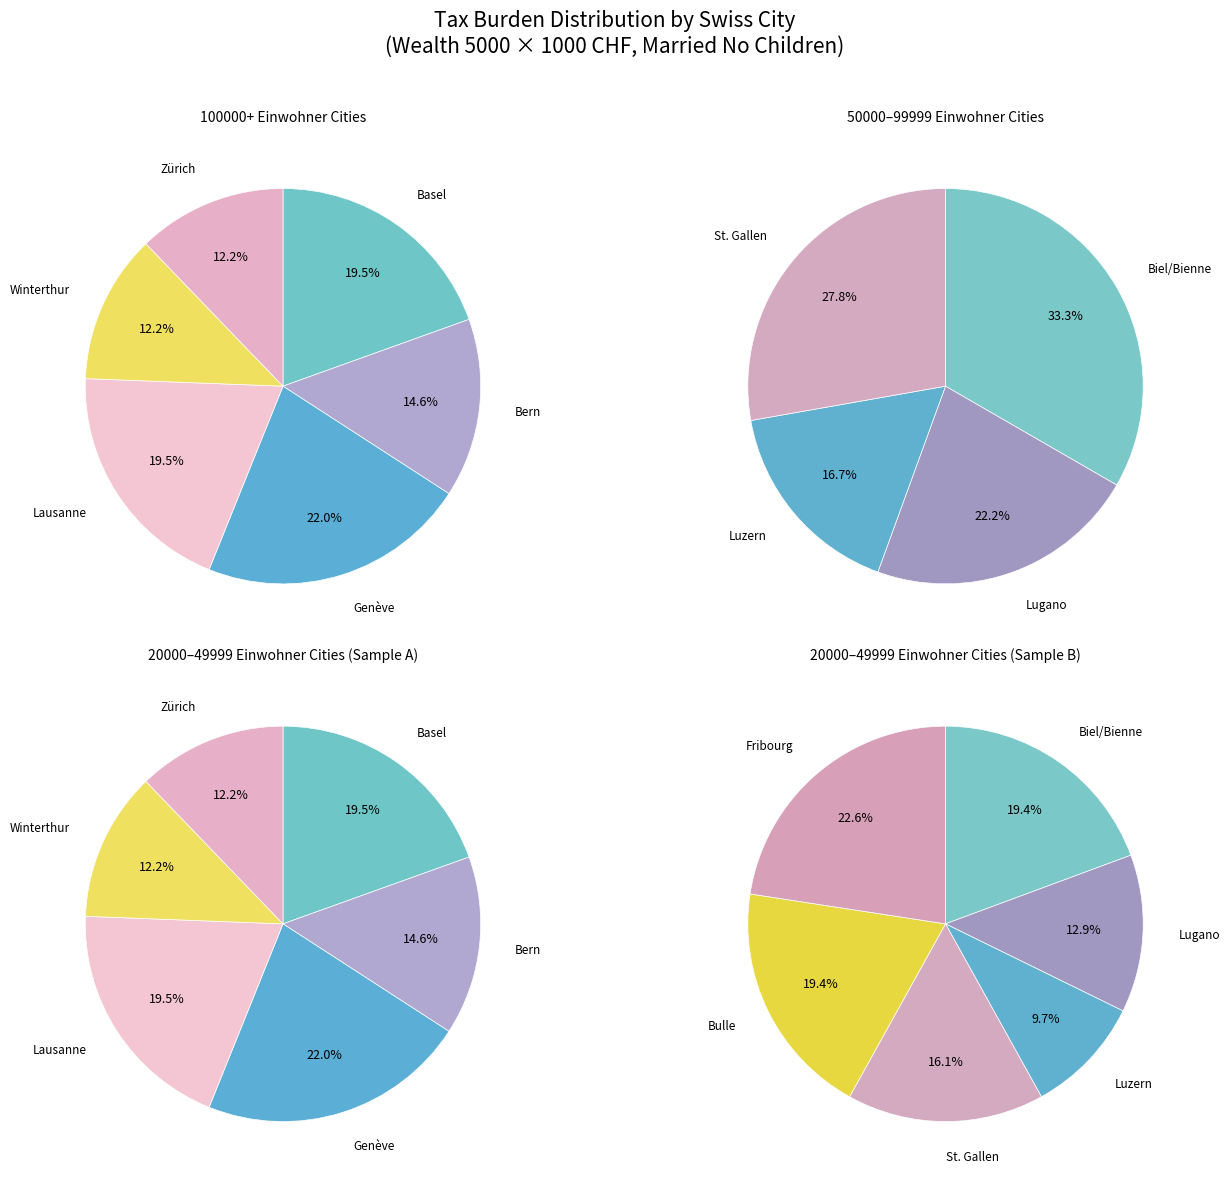

Which slice is the largest?

Genève